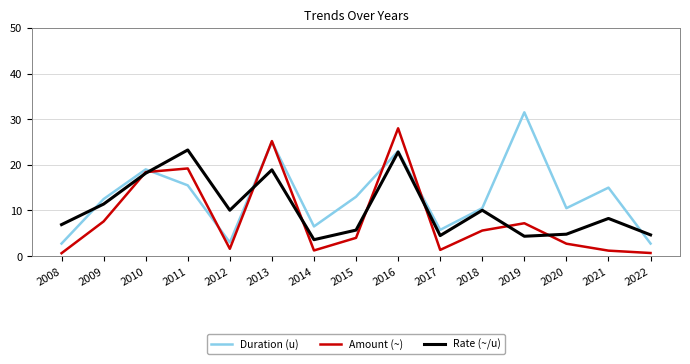

Rank the series by their average value, from highest to lowest.

Duration (u), Rate (~/u), Amount (~)